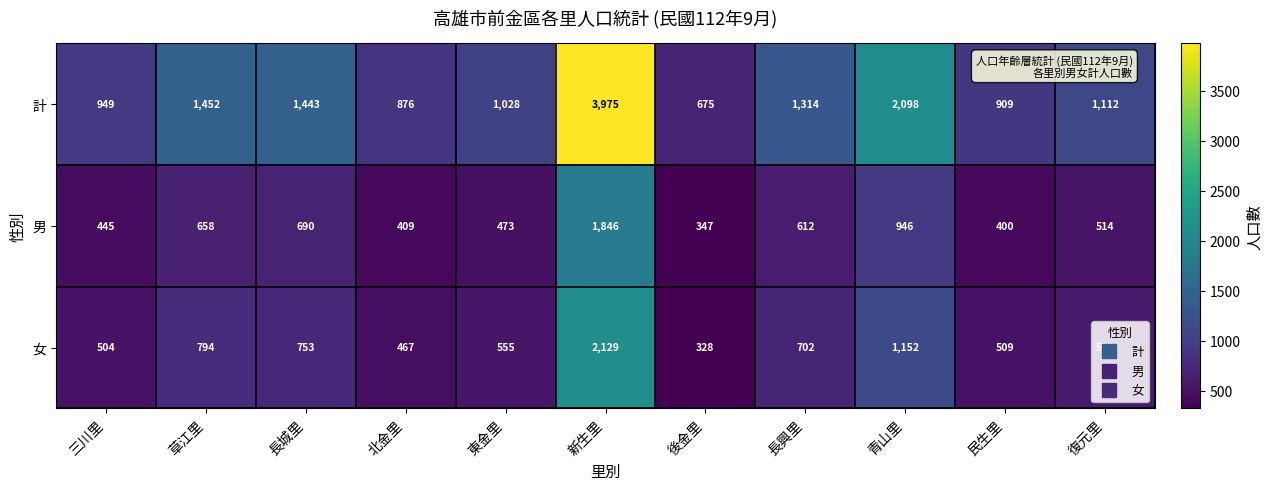

List the series in order of their peak value, highest first.

計, 女, 男